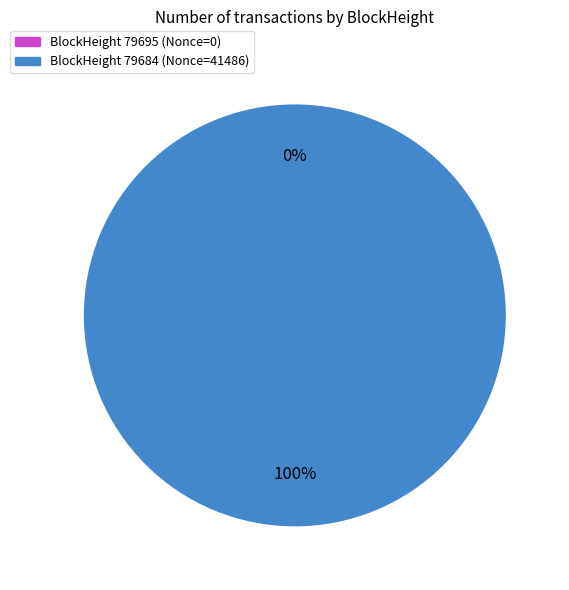

The 79695 slice represents 0% of the pie. True or false?

True